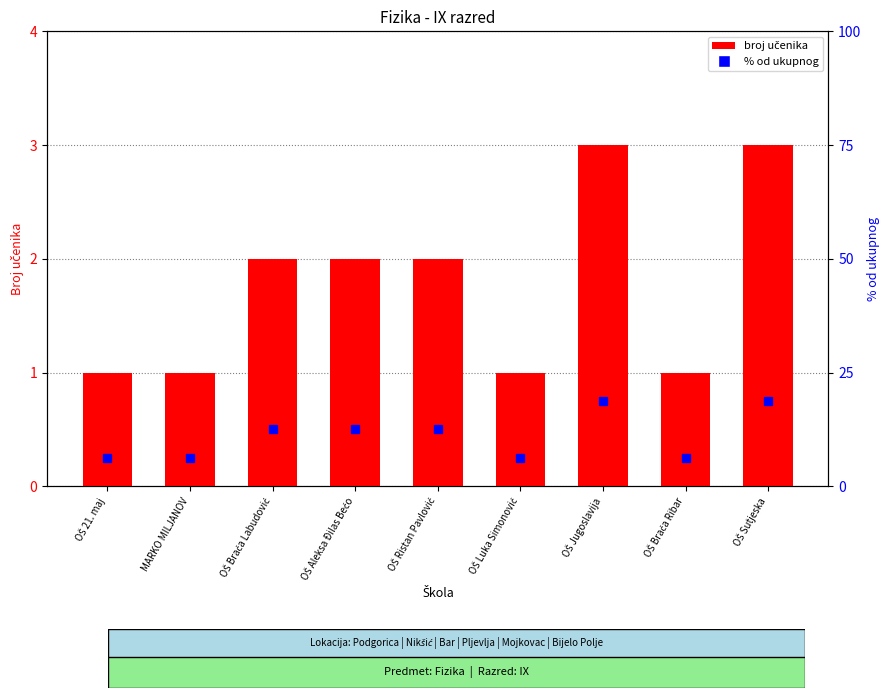

Rank the categories by % od ukupnog value from highest to lowest.

OŠ Jugoslavija, OŠ Sutjeska, OŠ Braća Labudović, OŠ Aleksa Đilas Bećo, OŠ Ristan Pavlović, OŠ 21. maj, MARKO MILJANOV, OŠ Luka Simonović, OŠ Braća Ribar